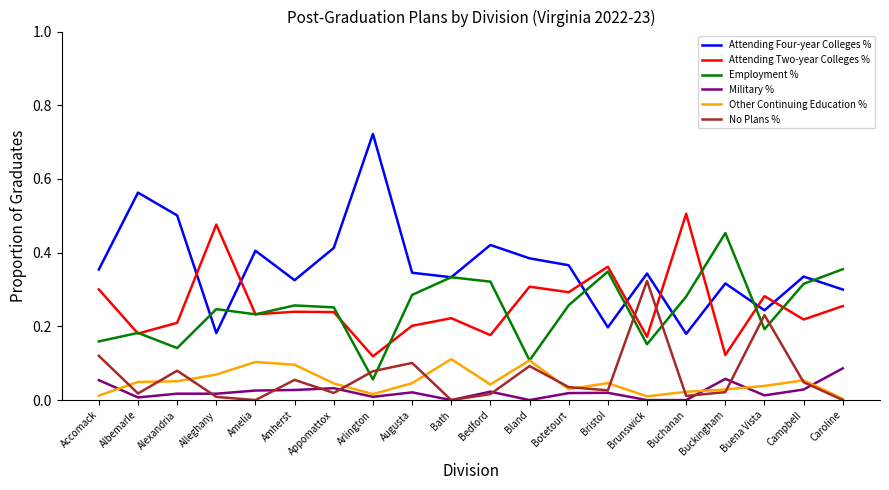

How many categories are shown in the chart?

20